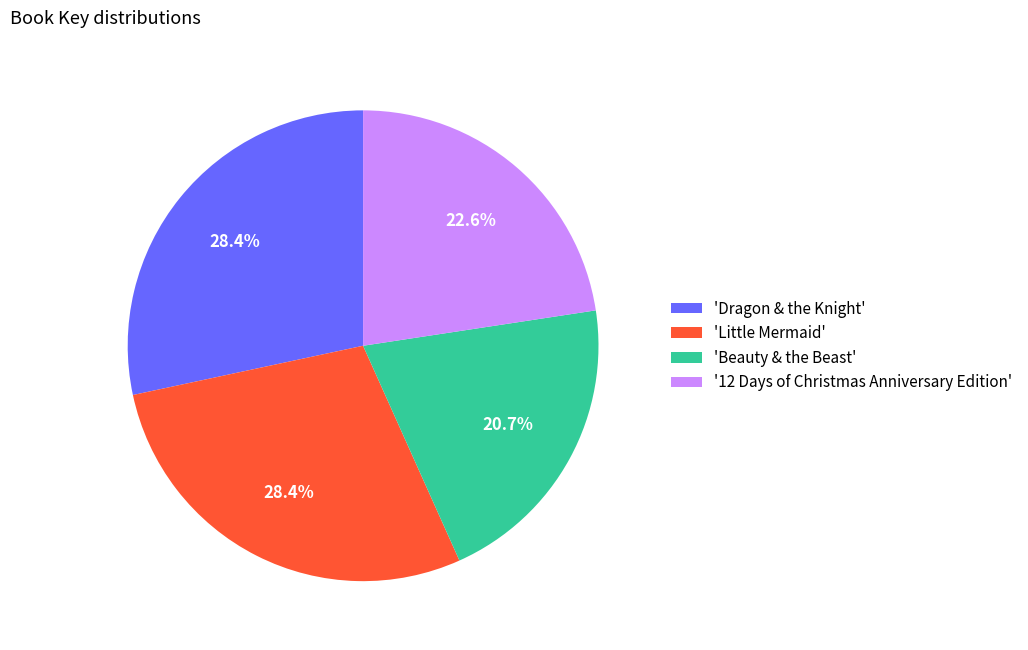

Approximately how many times larger is the value at 'Beauty & the Beast' compared to '12 Days of Christmas Anniversary Edition'?

0.9